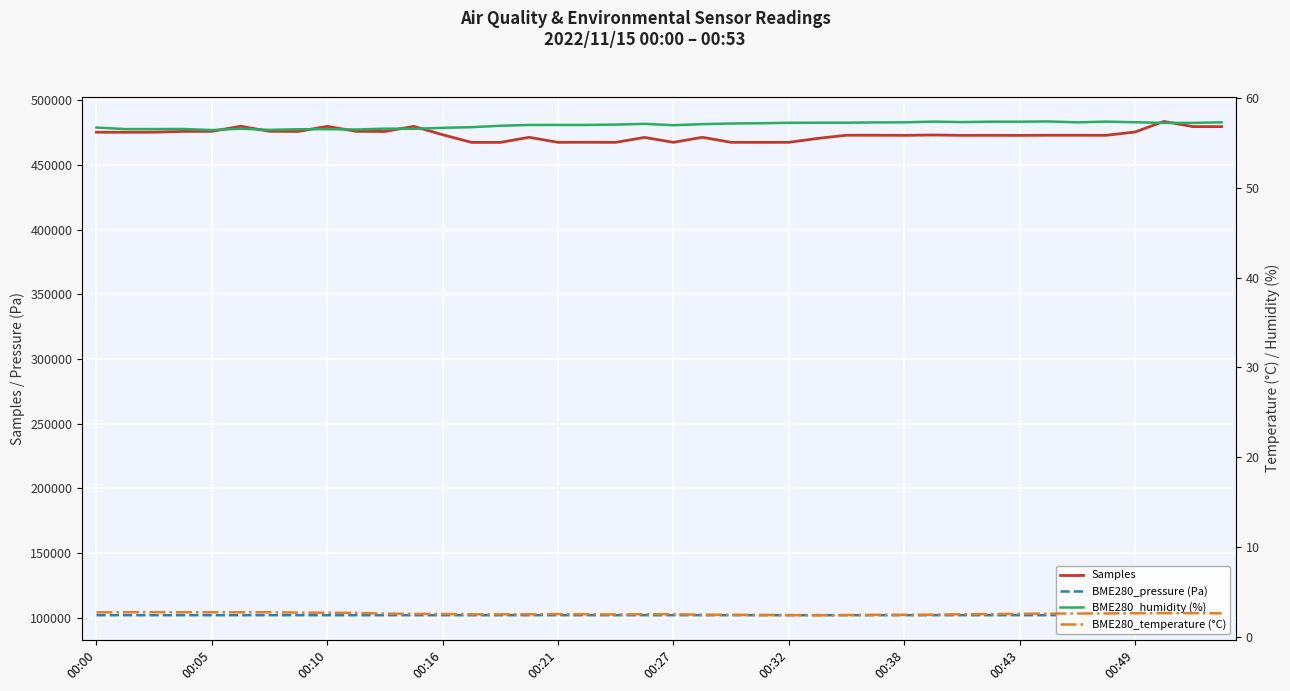

What is the highest value of the Samples series?

483566